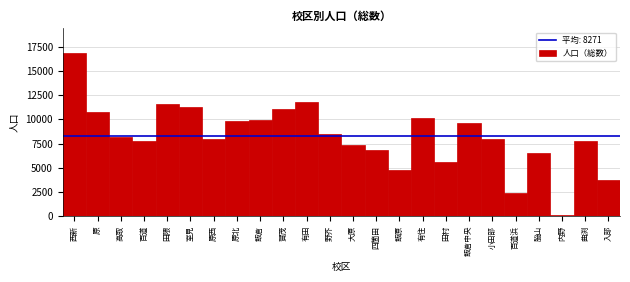

True or false: the data shows 12613 at 野芥.

False